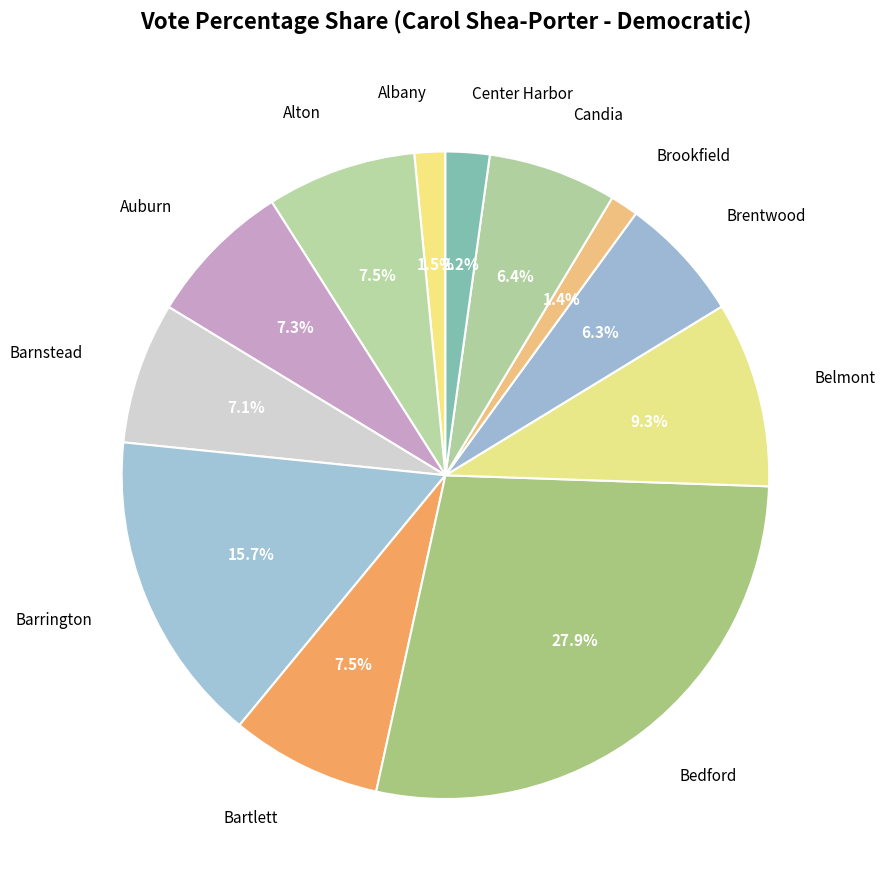

Approximately how many times larger is the value at Brentwood compared to Belmont?

0.7